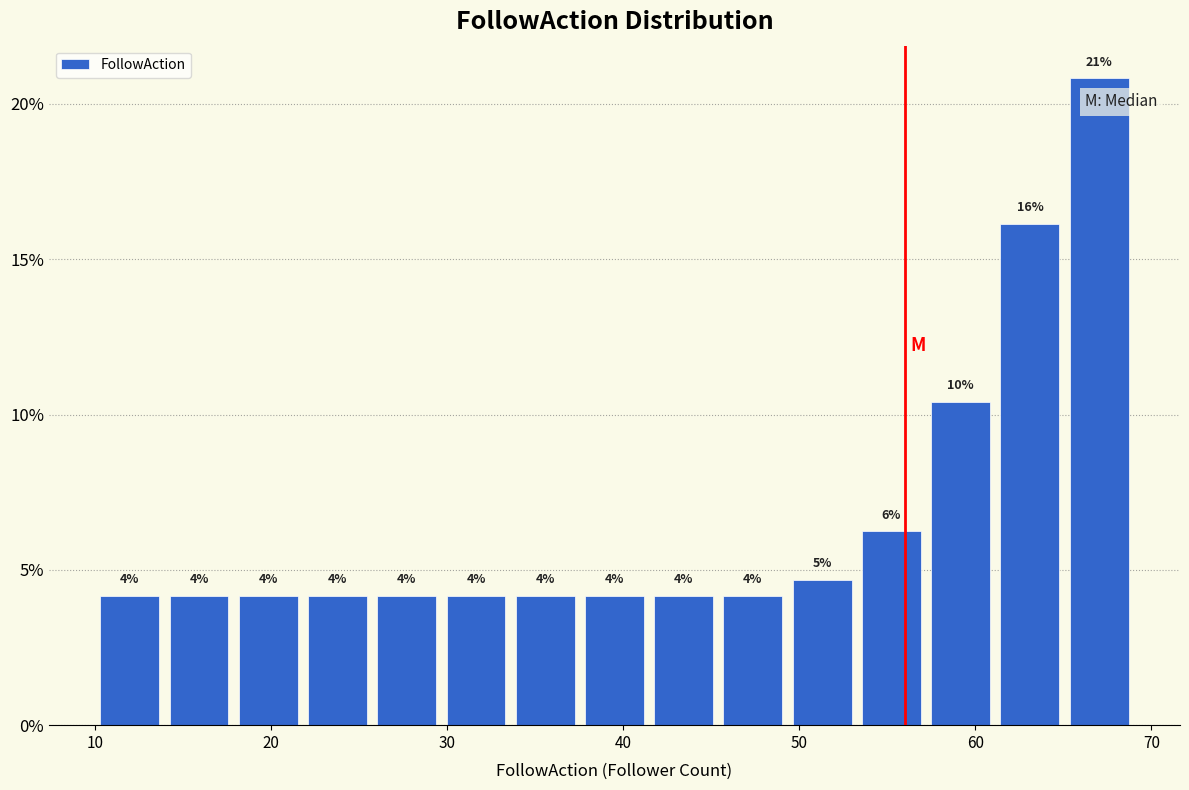

Around what value on the x-axis is the tallest bar? Give the approximate position of its centre, as read against the axis.

67